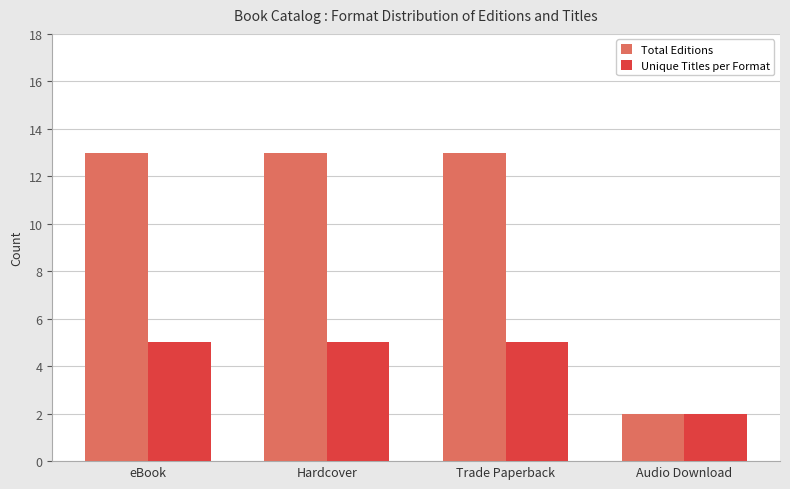

Which series changed the most between Trade Paperback and Audio Download?

Total Editions